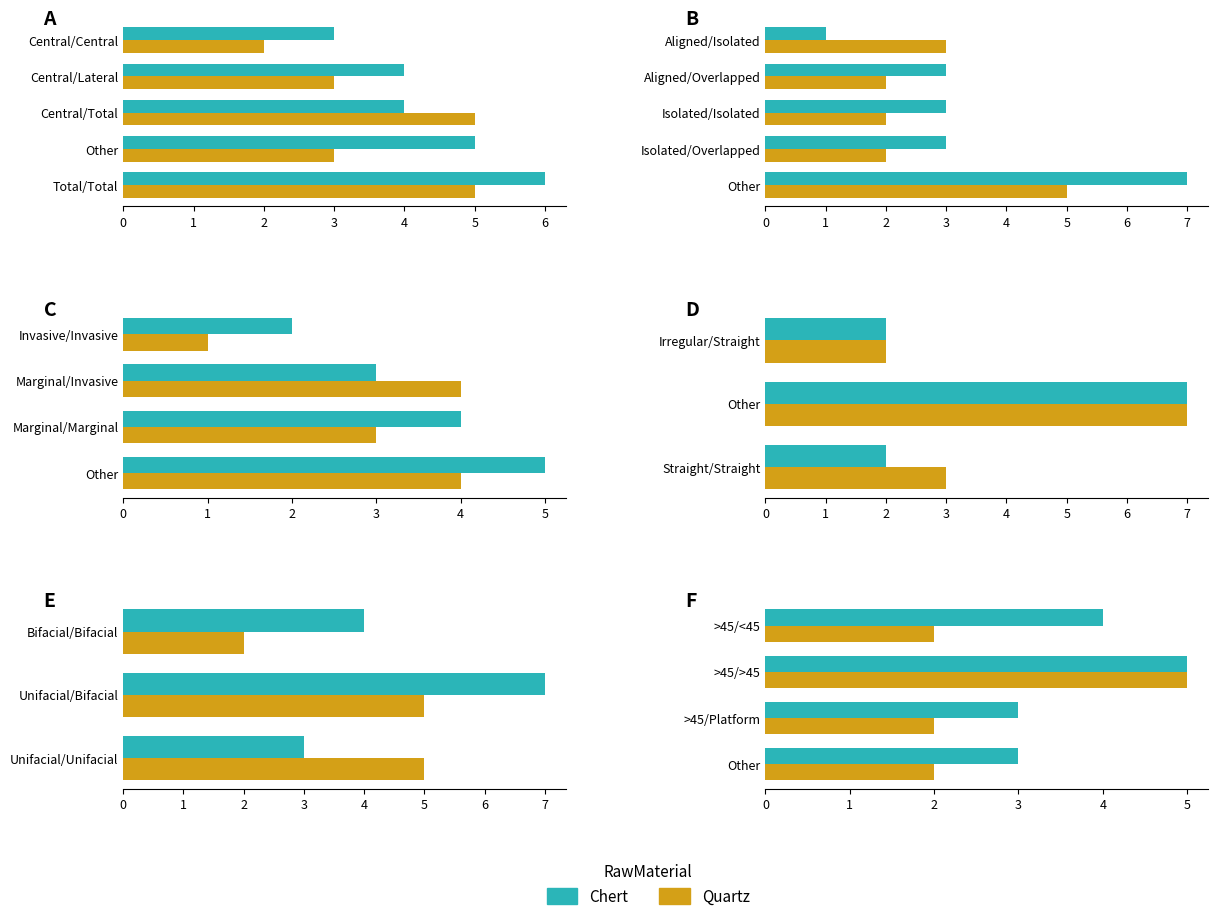

What is the difference between the maximum and second lowest values in the Chert series?

2